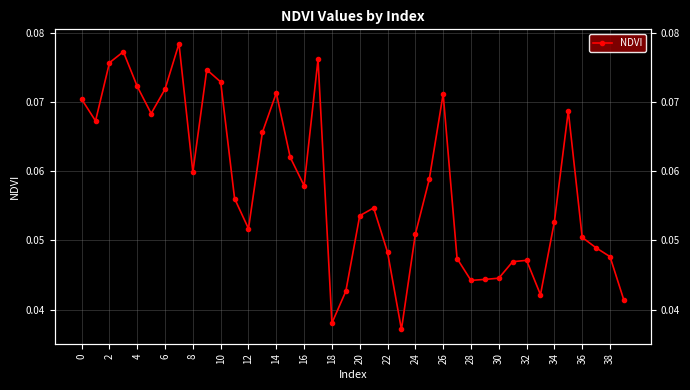

Reading left to right, extract all data points from this chart.

0.1	0.1	0.1	0.1	0.1	0.1	0.1	0.1	0.1	0.1	0.1	0.1	0.1	0.1	0.1	0.1	0.1	0.1	0.0	0.0	0.1	0.1	0.0	0.0	0.1	0.1	0.1	0.0	0.0	0.0	0.0	0.0	0.0	0.0	0.1	0.1	0.1	0.0	0.0	0.0